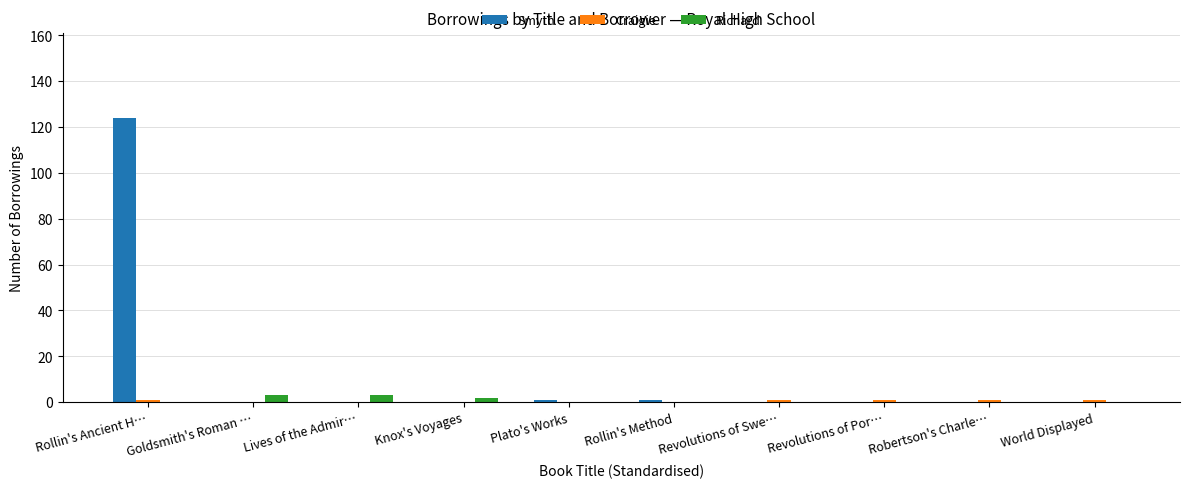

The value of Smyth at Goldsmith's Roman … is -65. True or false?

False